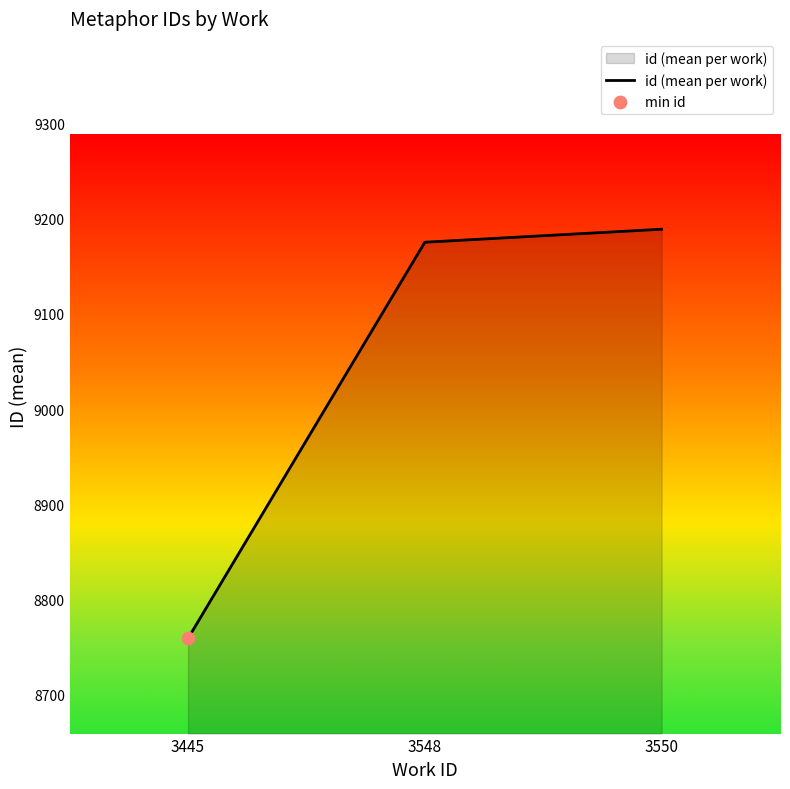

Approximately how many times larger is the value at 3445 compared to 3548?

1.0